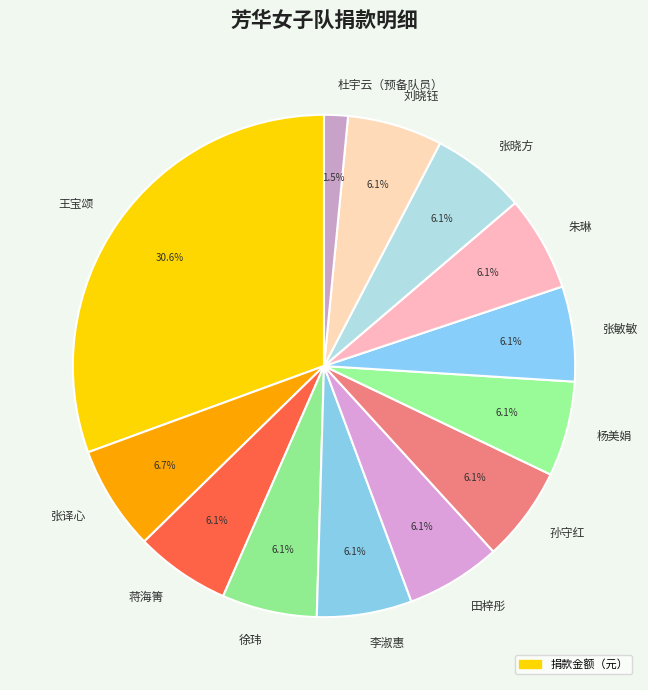

How many slices are in this pie chart?

13